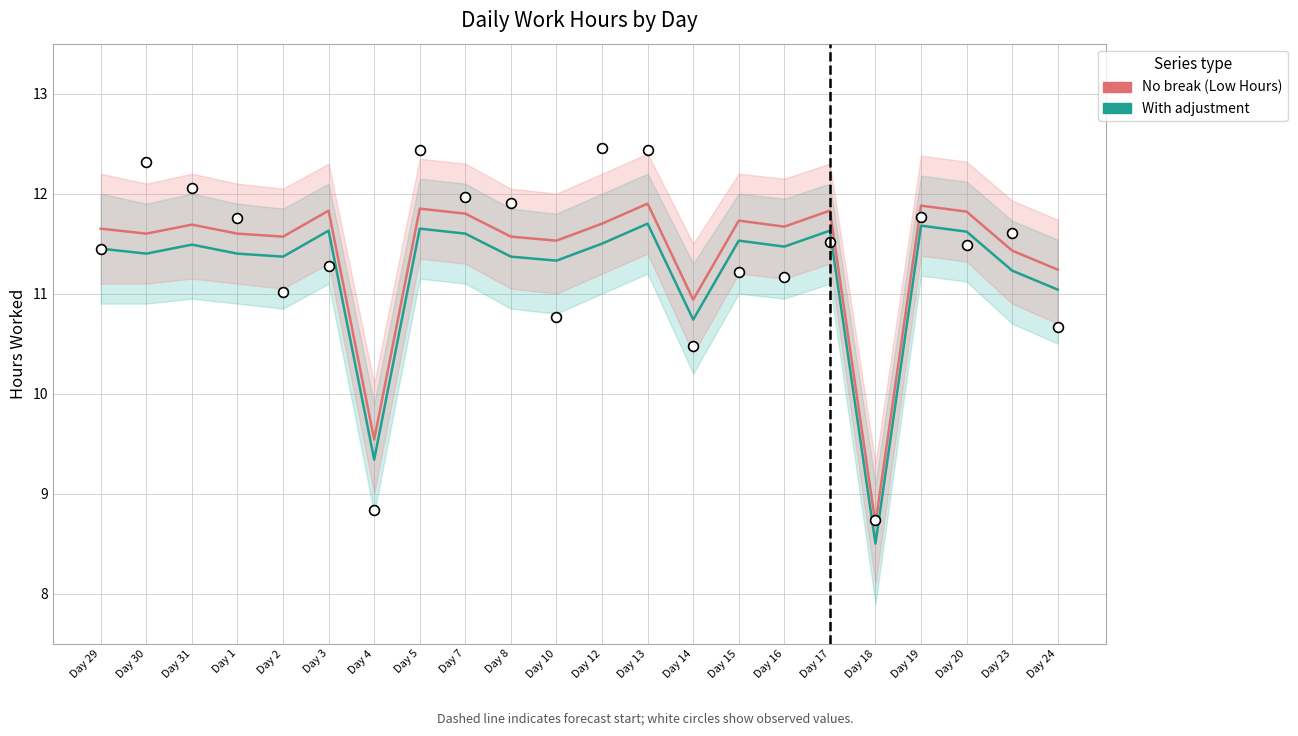

Which series contains the lowest Y value?

With adjustment